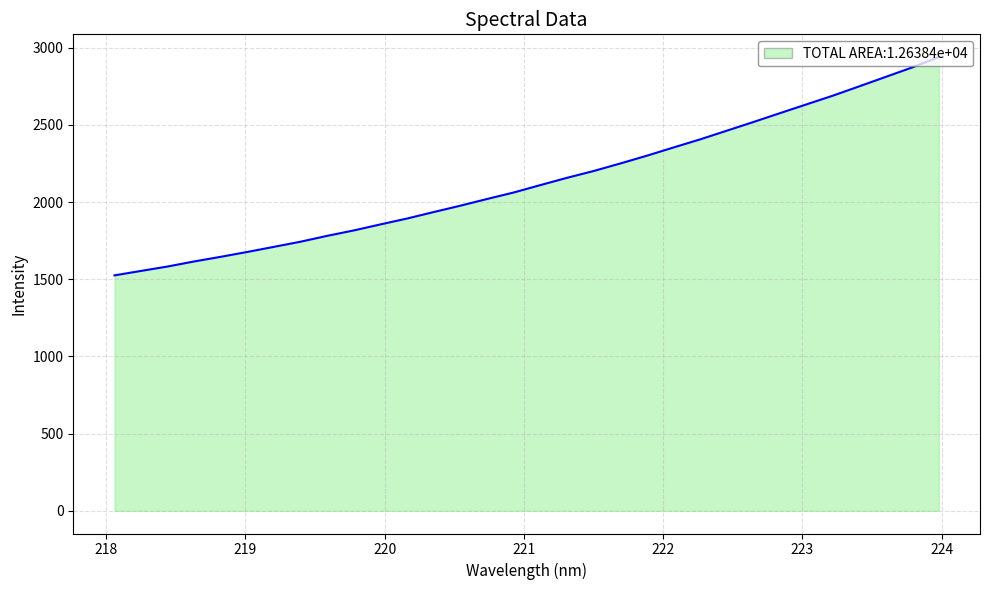

How many distinct data groups are displayed?

1